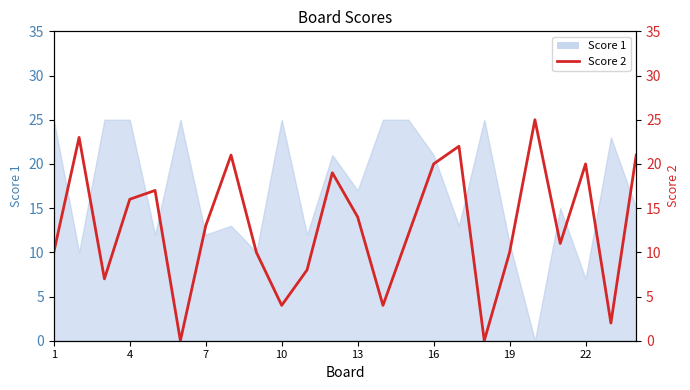

List the series in order of their peak value, lowest first.

Score 1, Score 2